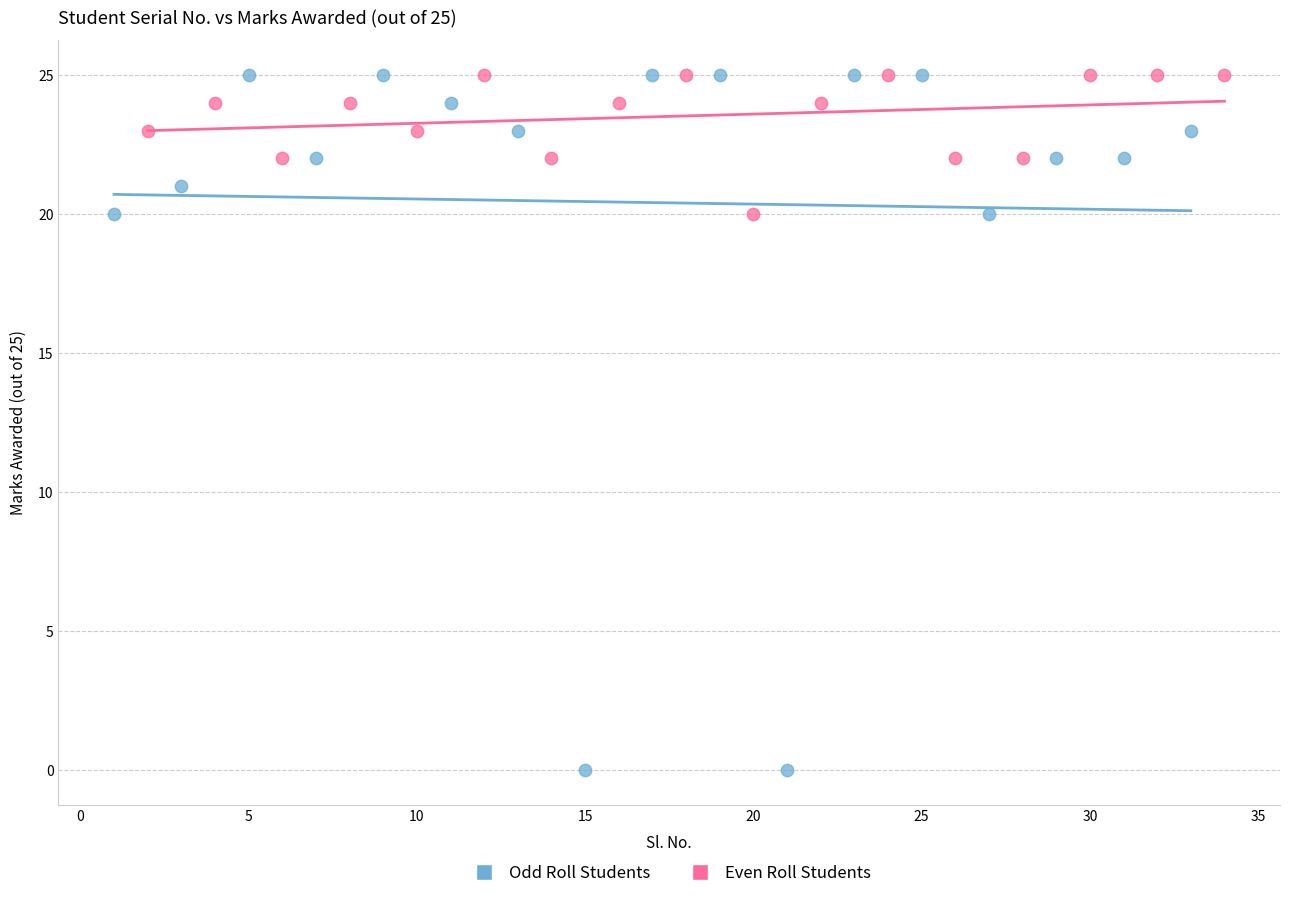

What are all the series names shown in the legend?

Odd Roll Students, Even Roll Students